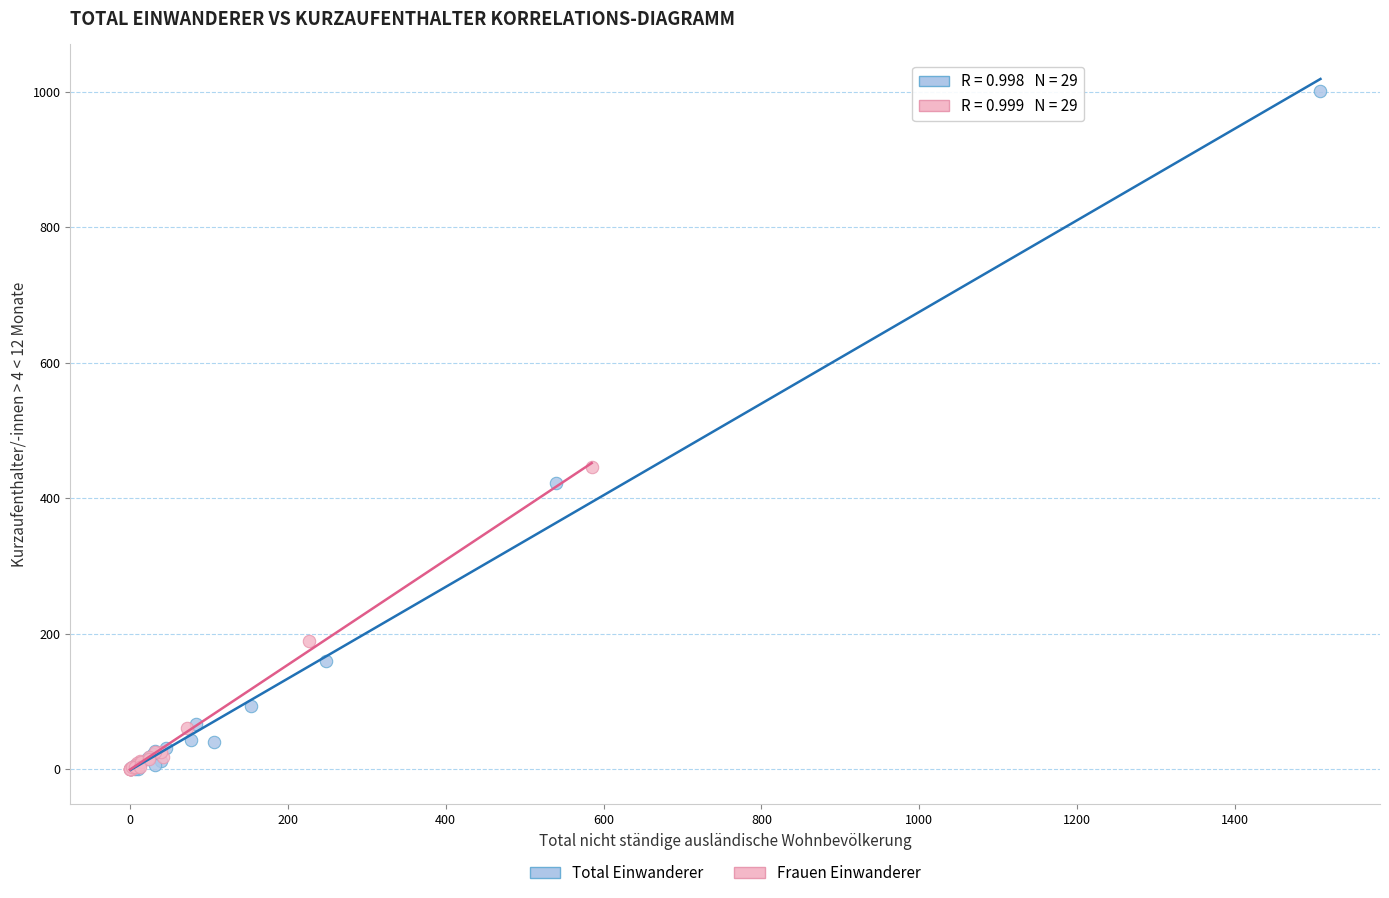

Which series has the widest spread of Y values?

Total Einwanderer